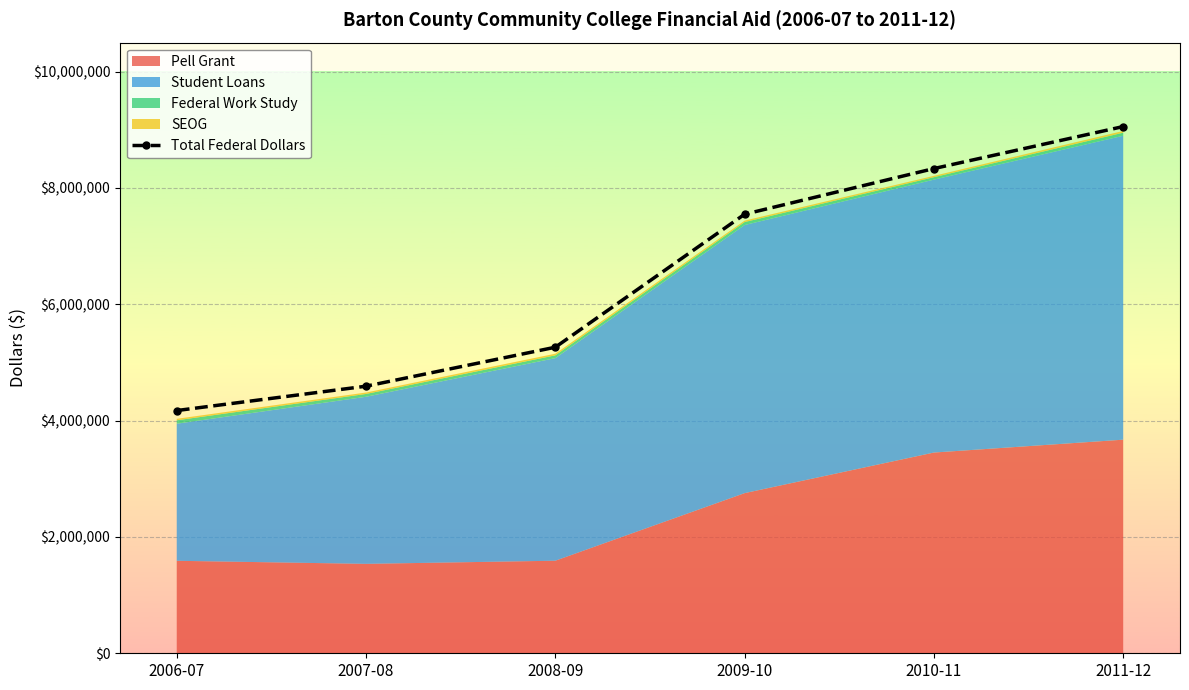

The chart shows a value of 3055633 at 2009-10. True or false?

False